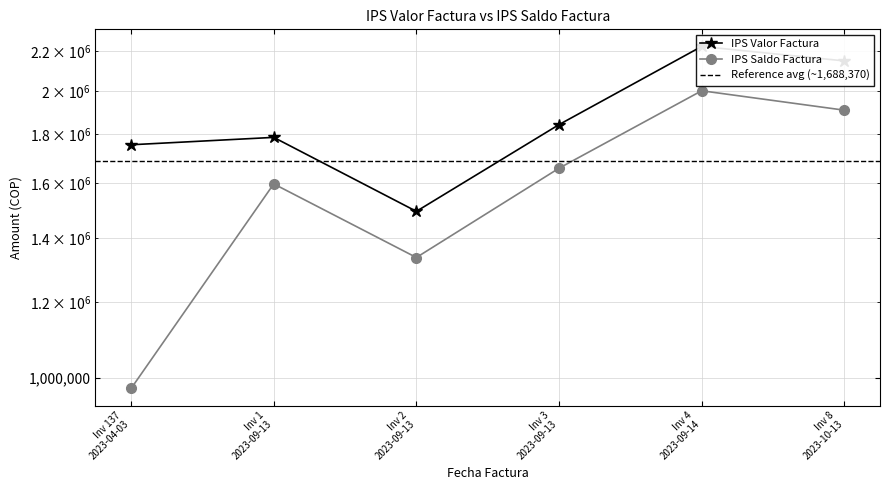

True or false: IPS Valor Factura has more than 1 points higher than both neighbors.

True